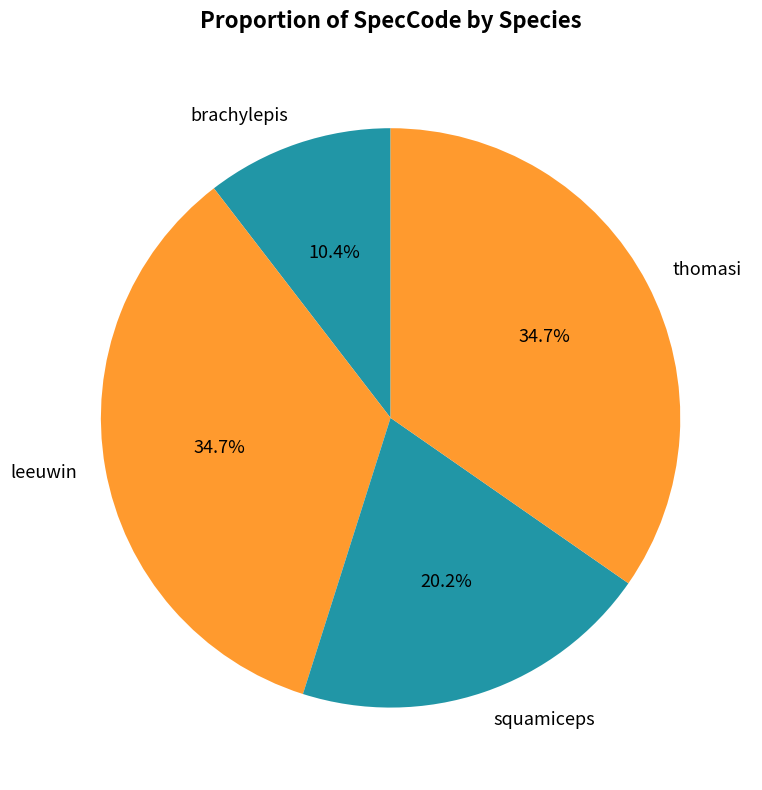

Does brachylepis account for over 50% of the chart?

No